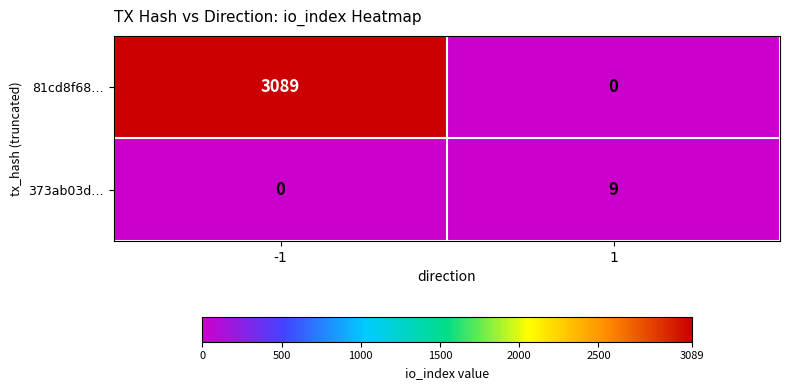

Which series changed the most between -1 and 1?

81cd8f68…